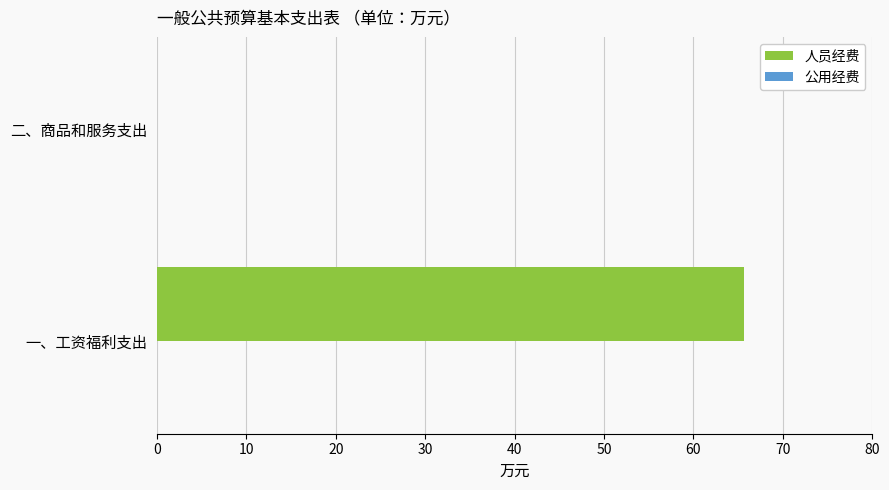

Is it true that the value at 一、工资福利支出 is 22.6?

False